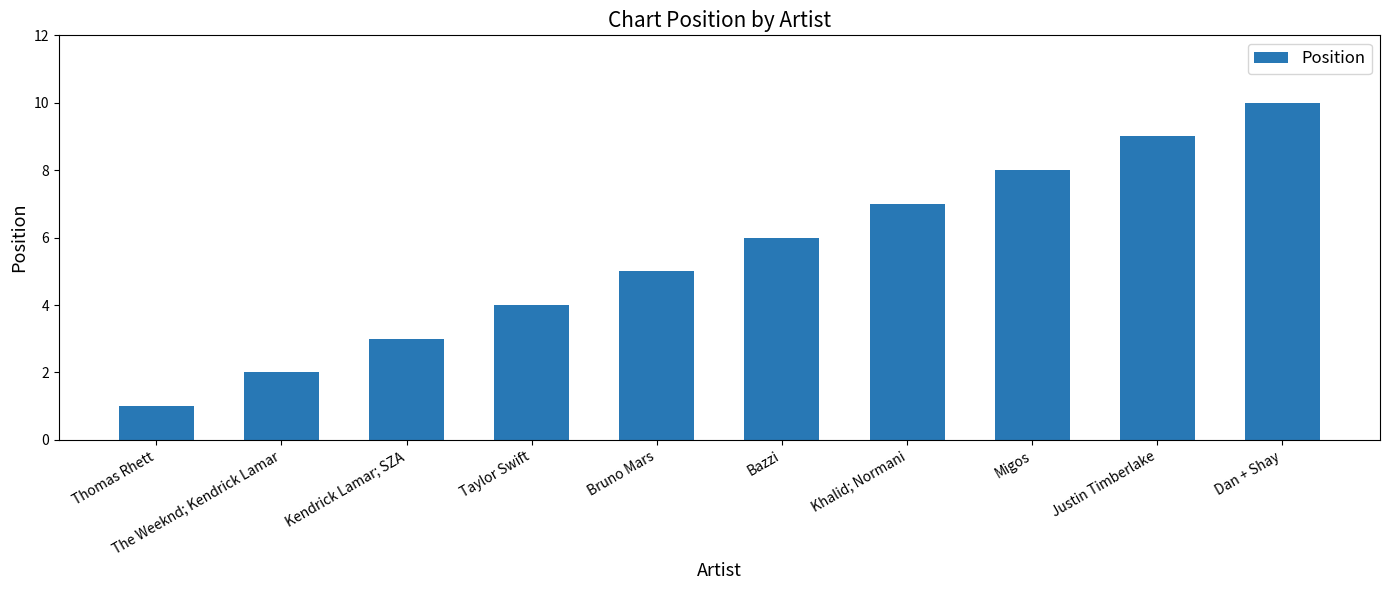

What is the change in value from Bazzi to Khalid; Normani?

+1